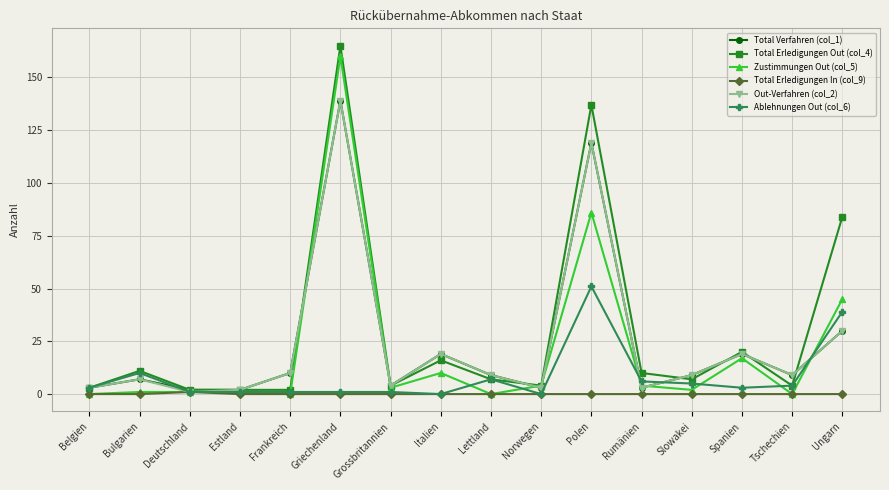

How many lines are shown in the chart?

6